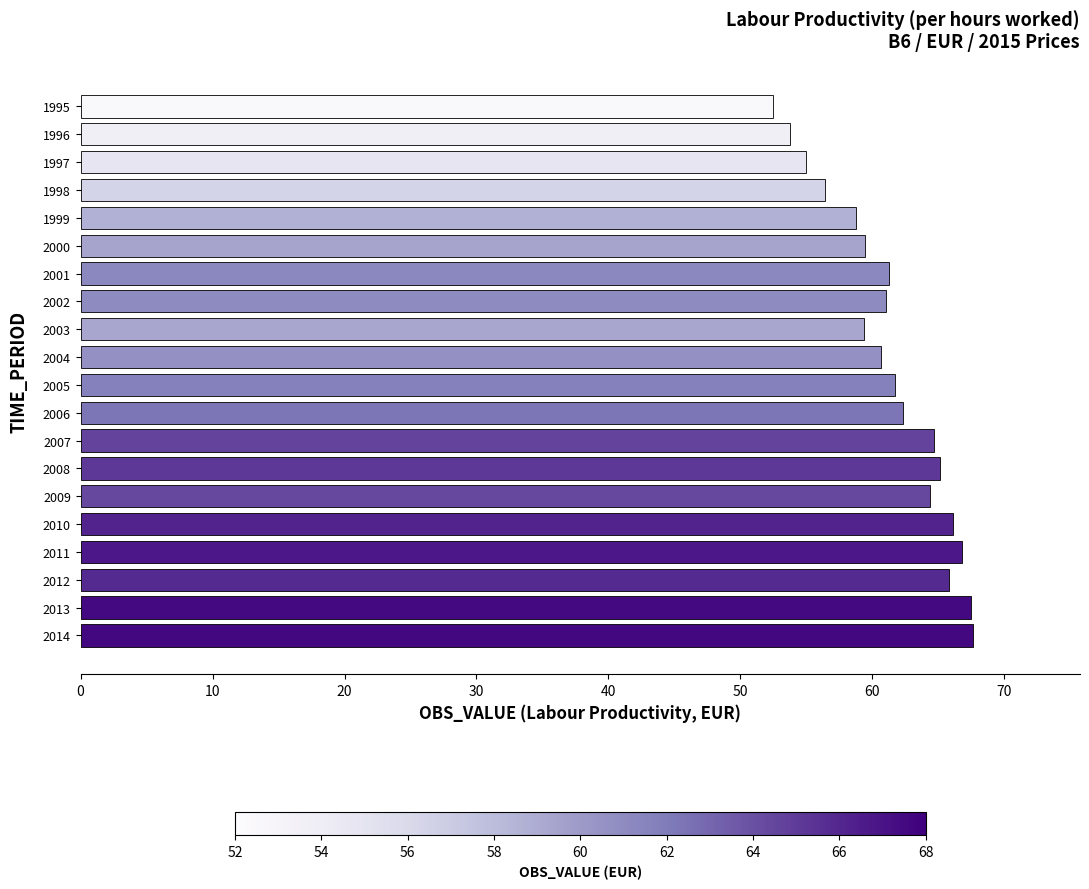

Is it true that the value at 1996 is 33.7?

False